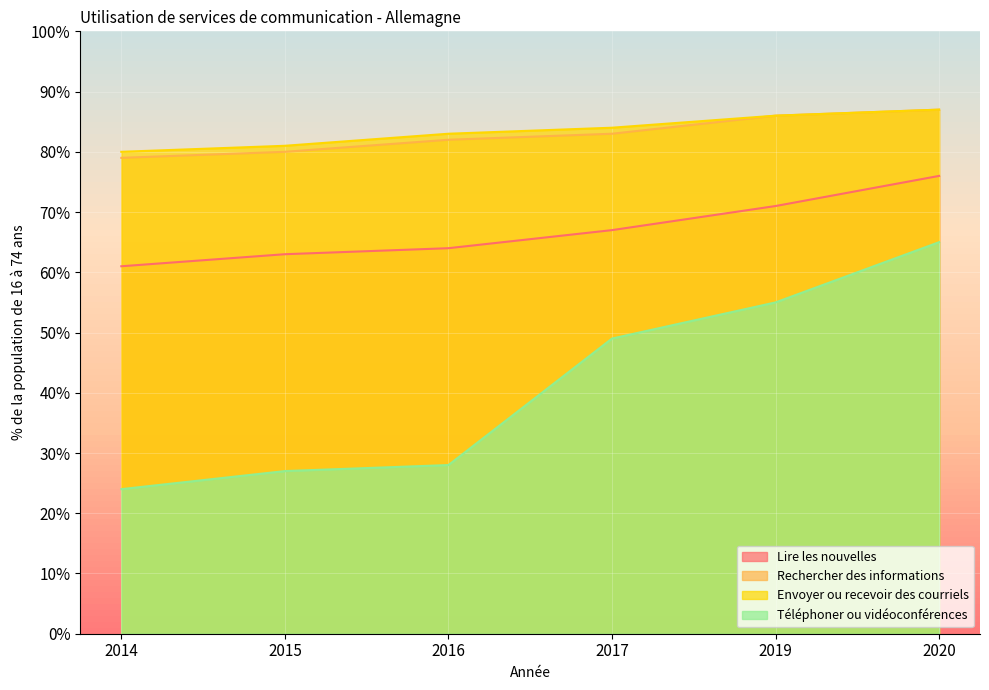

Which series has the largest total across all categories?

Envoyer ou recevoir des courriels